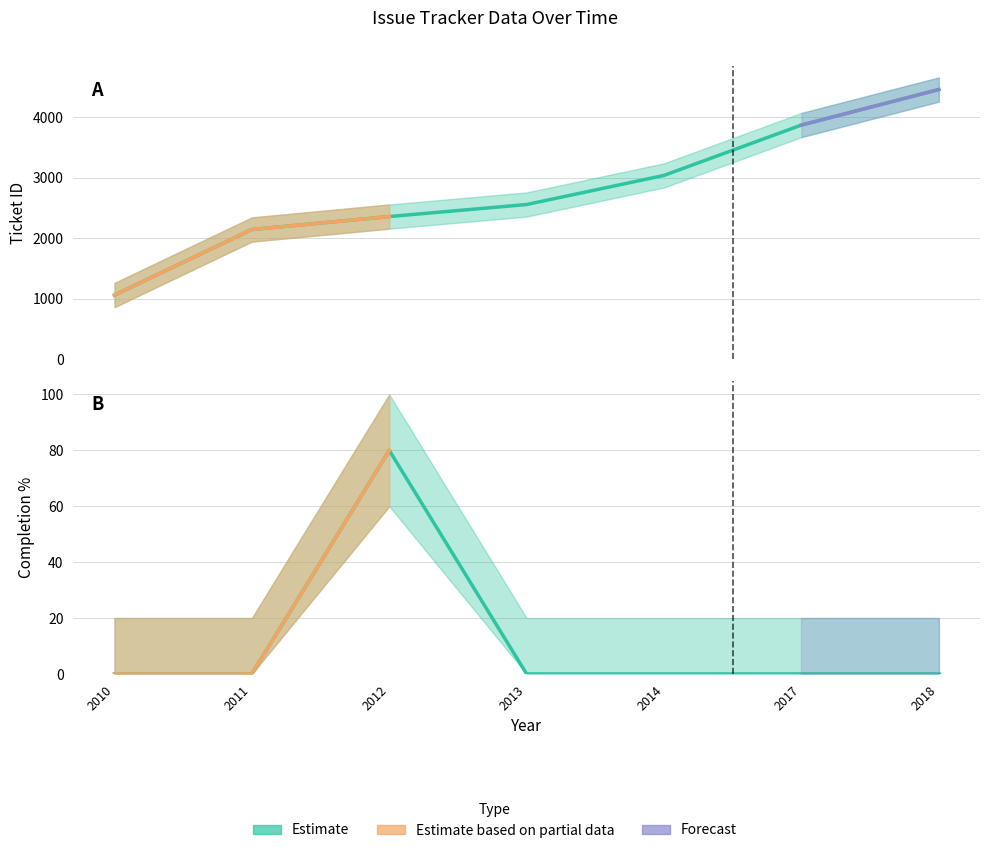

Which series has the largest total across all categories?

ticket_id